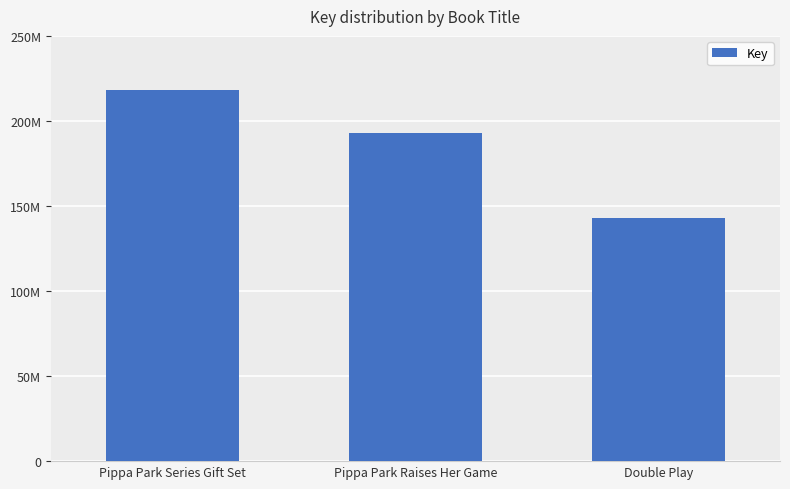

What is the maximum value shown in the chart?

218370378